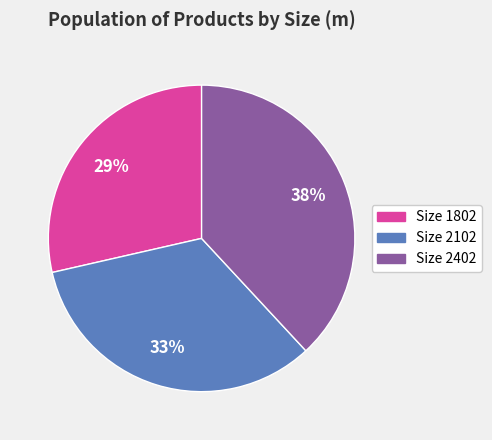

True or false: Size 2402 accounts for 38% of the total.

True